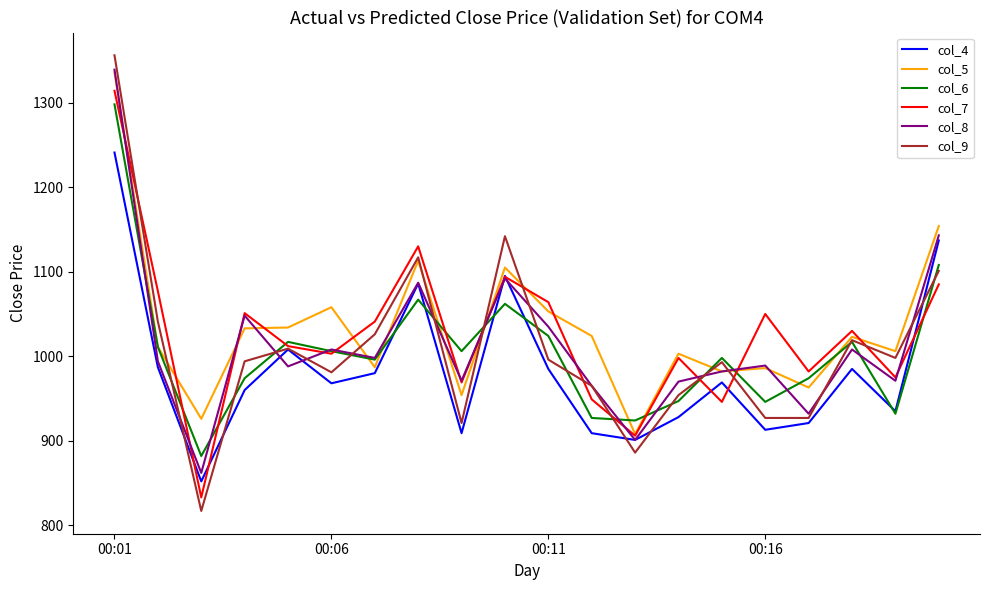

Which series has the largest range (max minus min)?

col_9